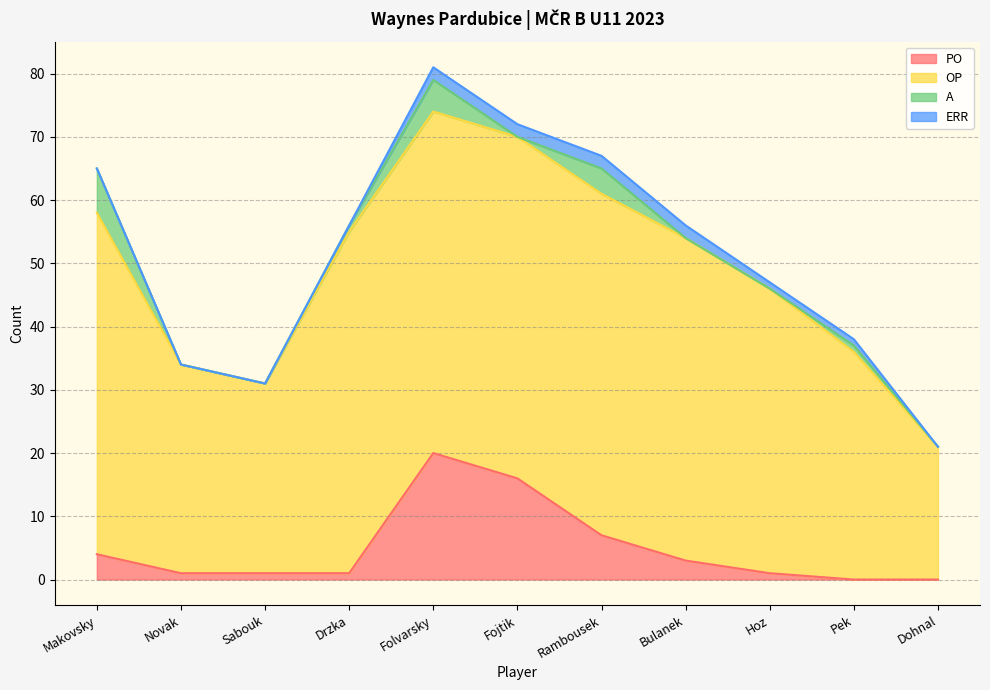

True or false: OP has more than 2 interior local peaks.

False